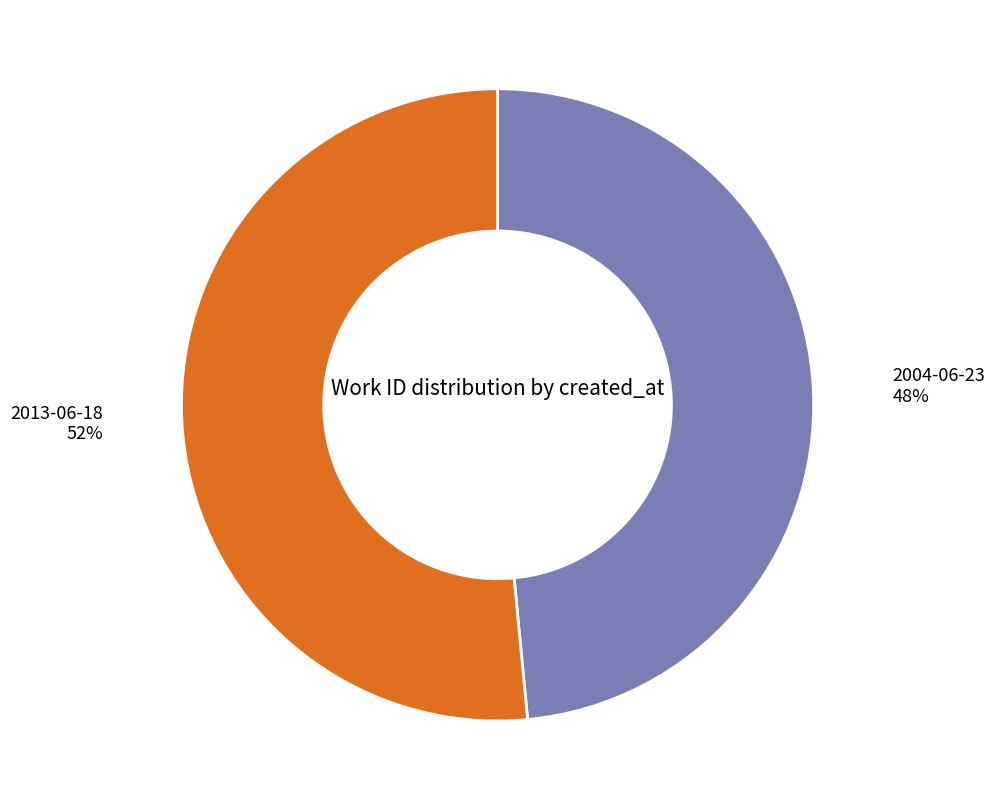

To the nearest percent, what percentage of the pie is 2004-06-23?

48%